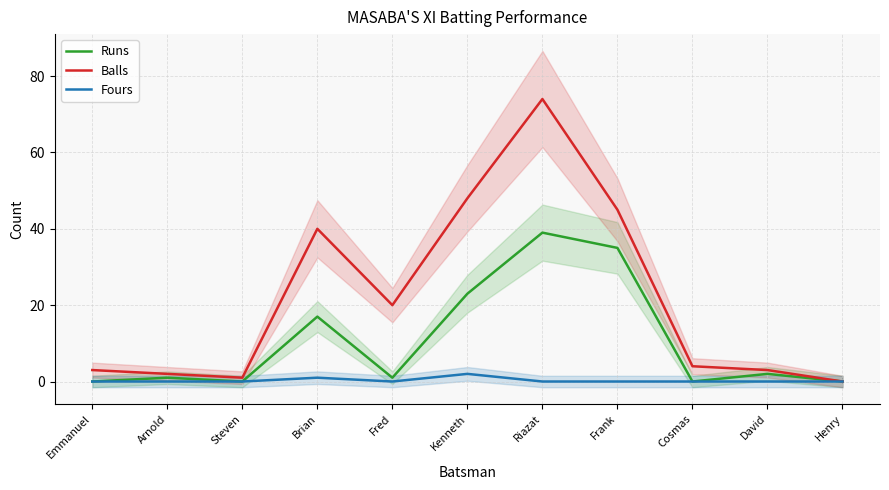

Reading right to left, transcribe all the data shown in this chart.

Runs: 0	2	0	35	39	23	1	17	0	1	0
Balls: 0	3	4	45	74	48	20	40	1	2	3
Fours: 0	0	0	0	0	2	0	1	0	0	0